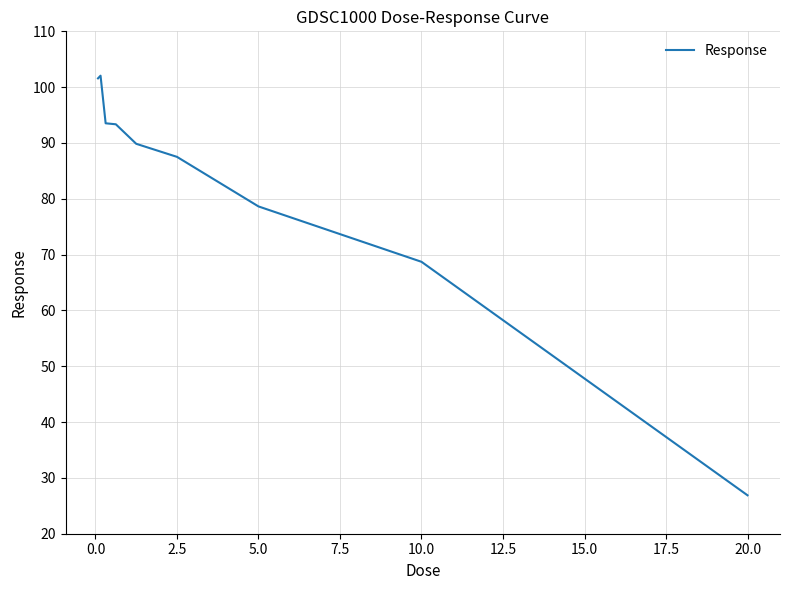

What is the greatest value displayed?

102.1